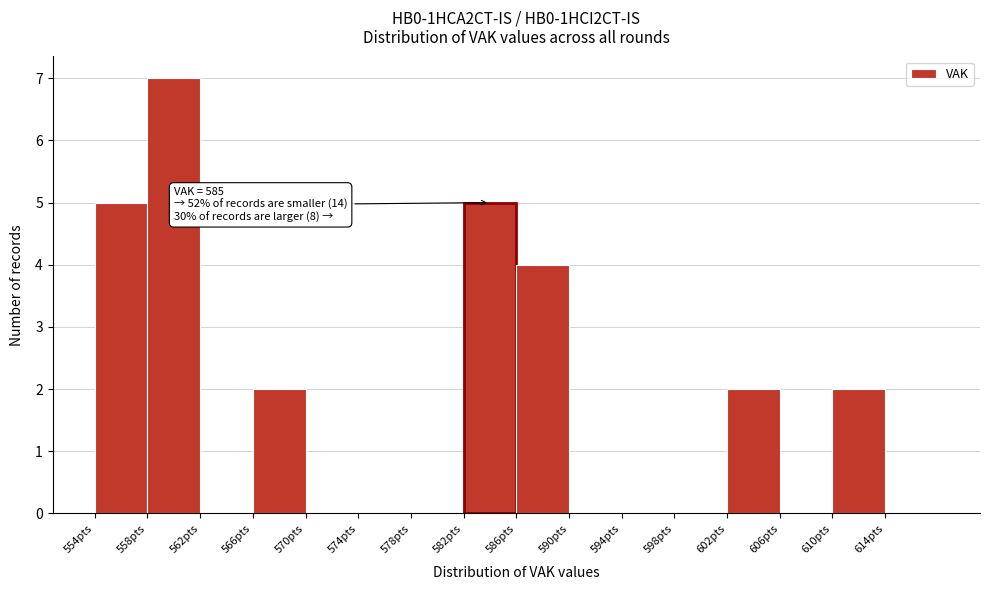

Which range on the x-axis has the tallest bar?

558 to 562